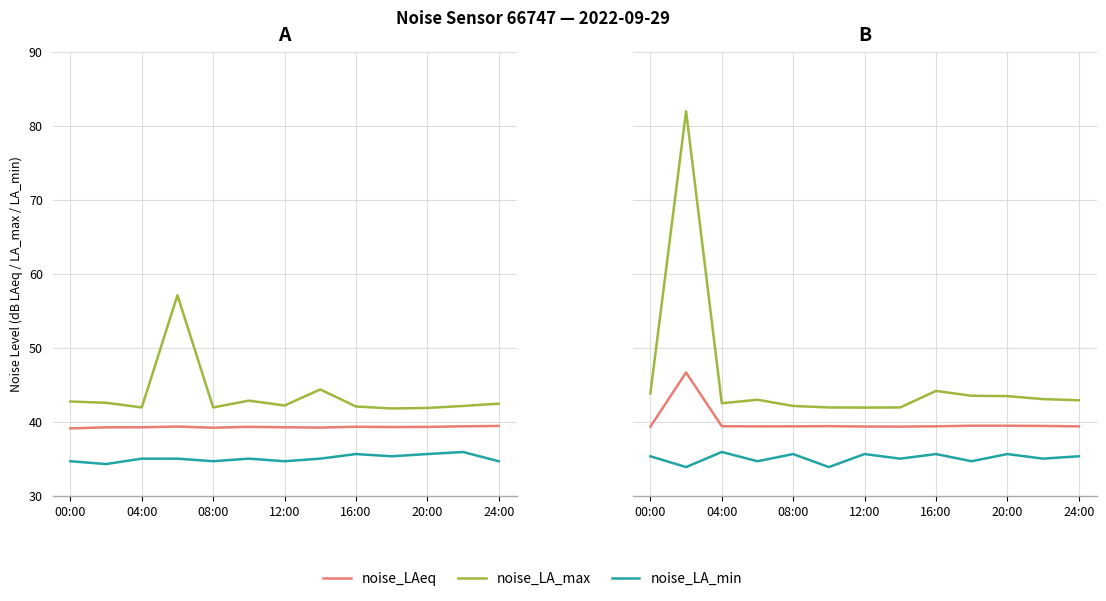

True or false: noise_LA_max has a value of 43.9 at 00:00.

True